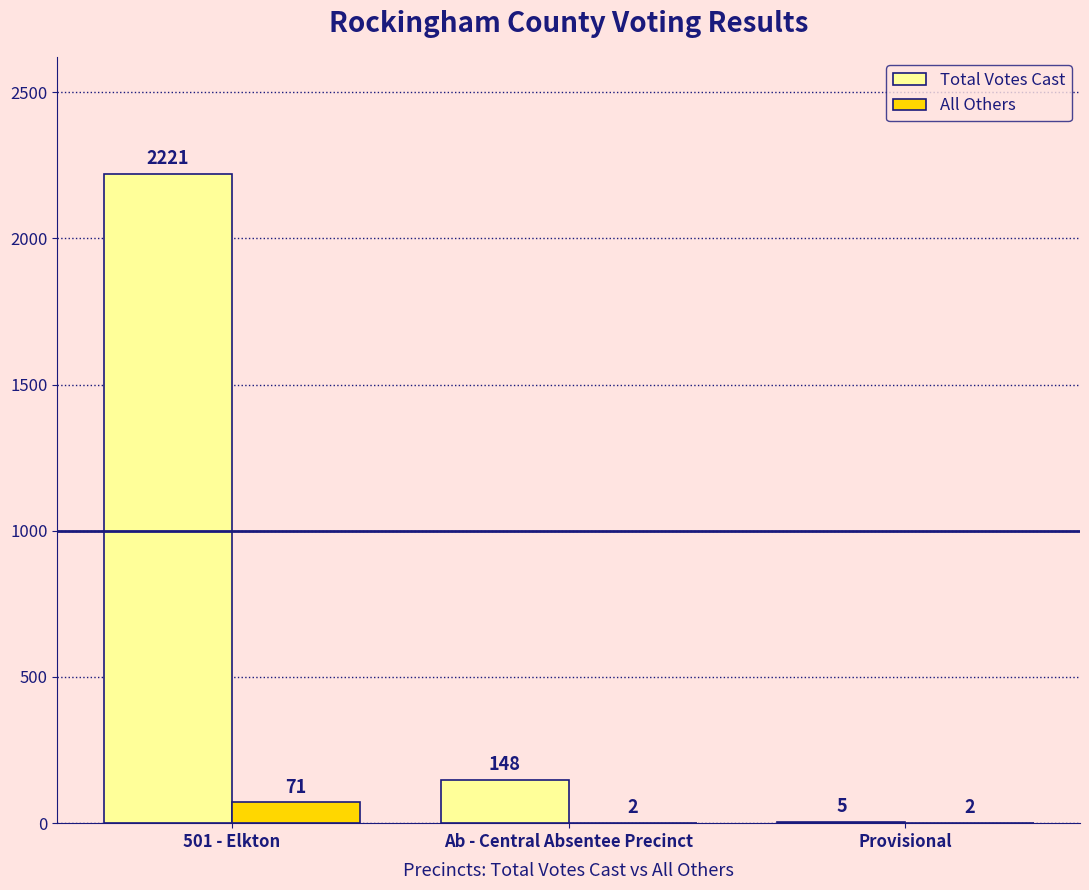

Reading left to right, what are all the values shown in this chart?

Total Votes Cast: 2221	148	5
All Others: 71	2	2